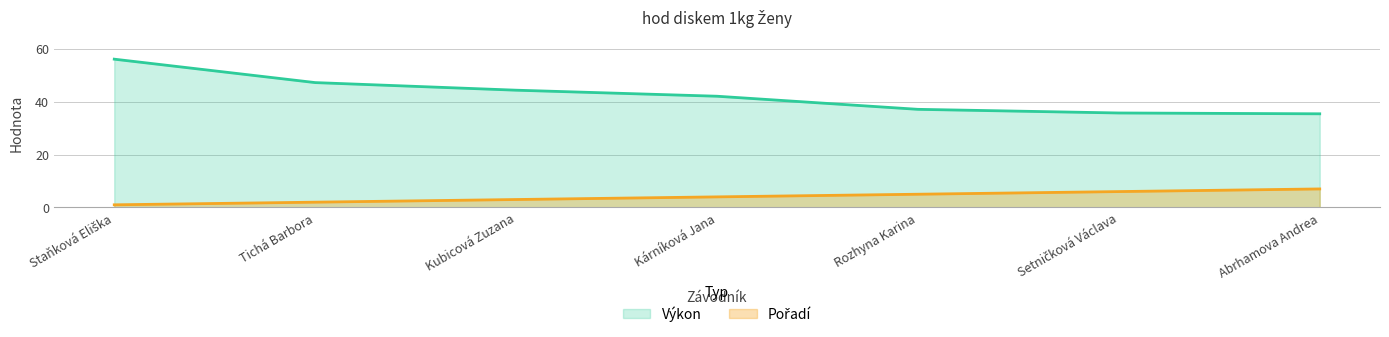

Count the Pořadí values in the range 2 to 6.

5